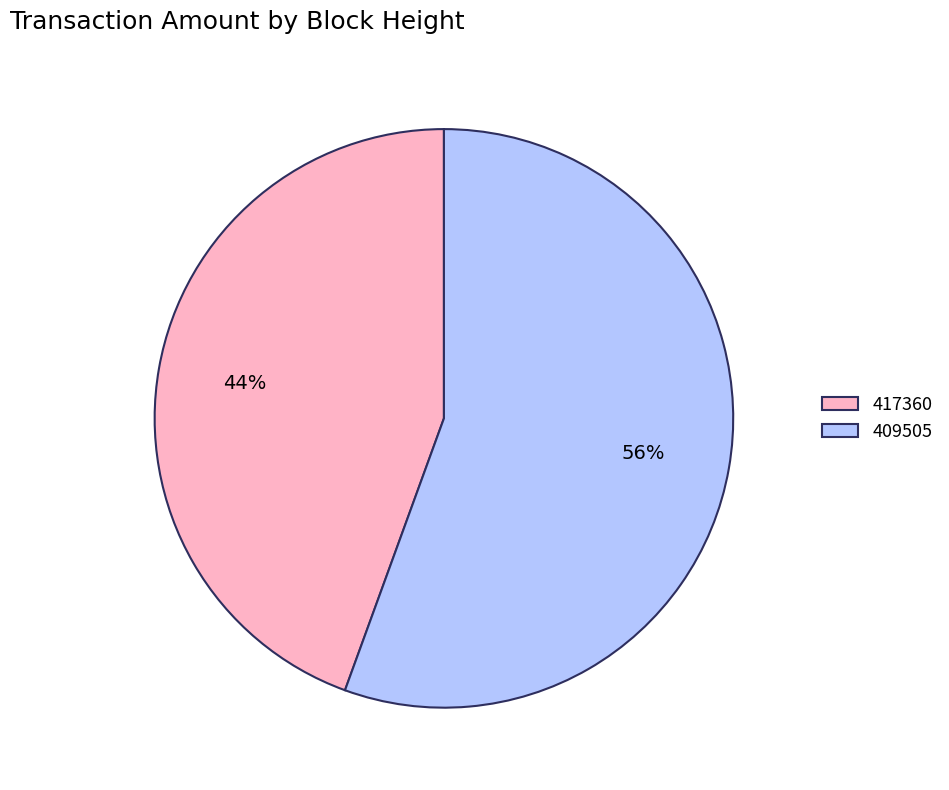

How many slices are in this pie chart?

2